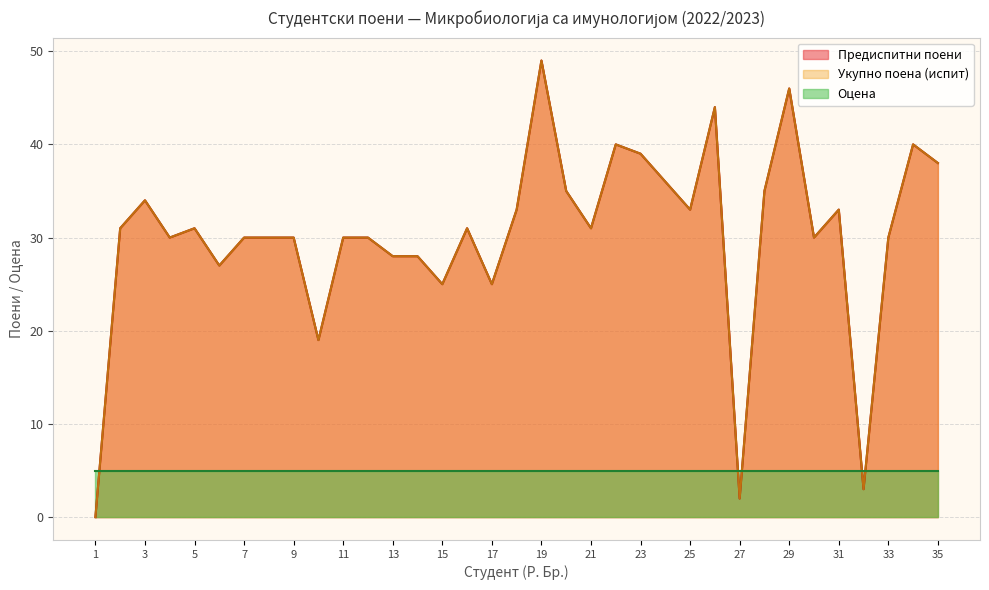

What is the sum of all Укупно поена (испит) values?

1056